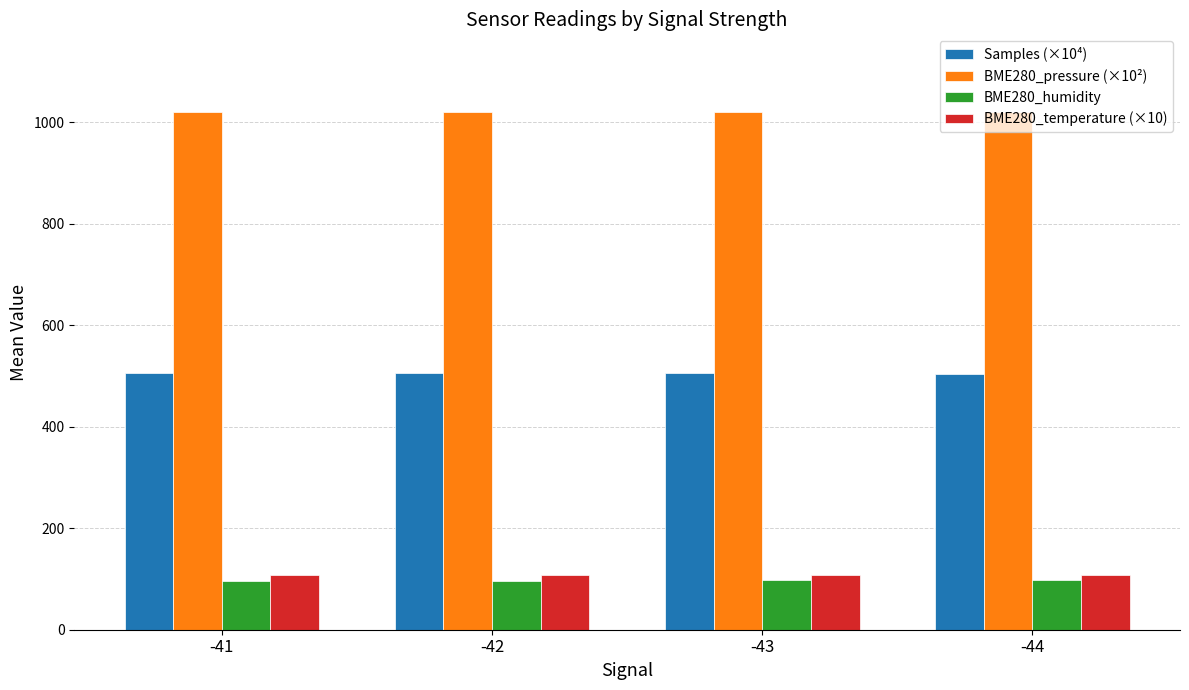

True or false: BME280_pressure (×10²) has a value of 1020.7 at -43.

True